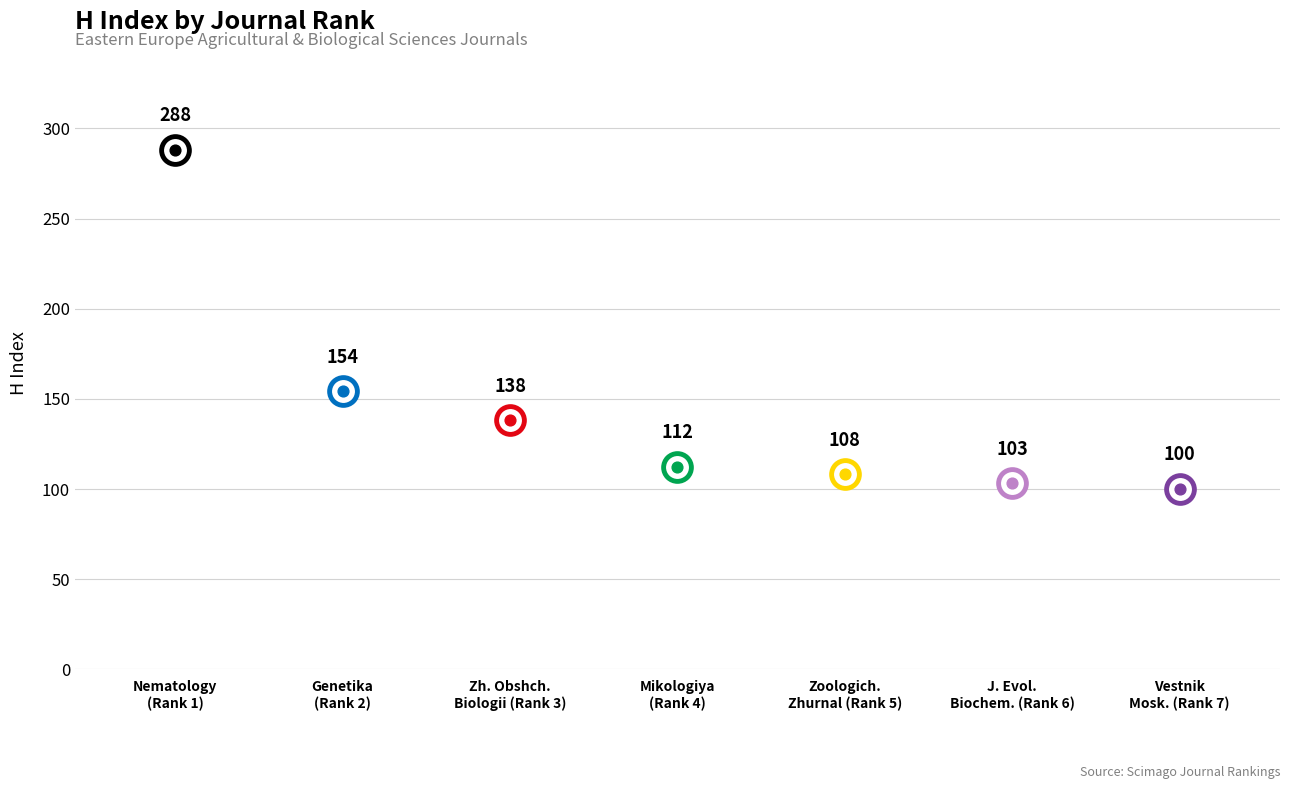

What is the ratio of the value at Zoologicheskii Zhurnal to the value at Vestnik Moskovskogo Universiteta?

1.1